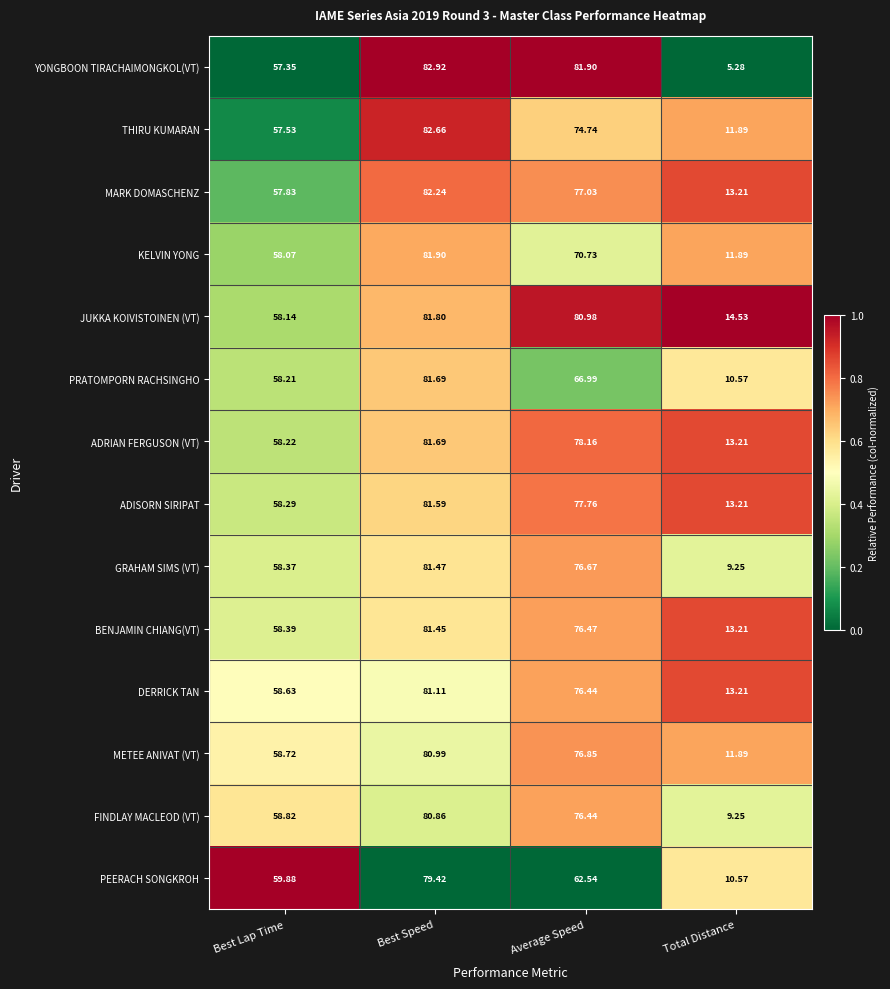

Which series changed the most between Best Lap Time and Best Speed?

YONGBOON TIRACHAIMONGKOL(VT)